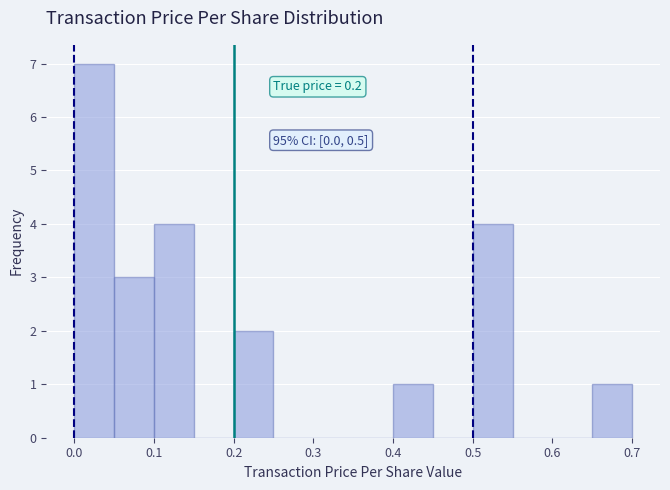

Which range on the x-axis has the tallest bar?

0.00 to 0.05